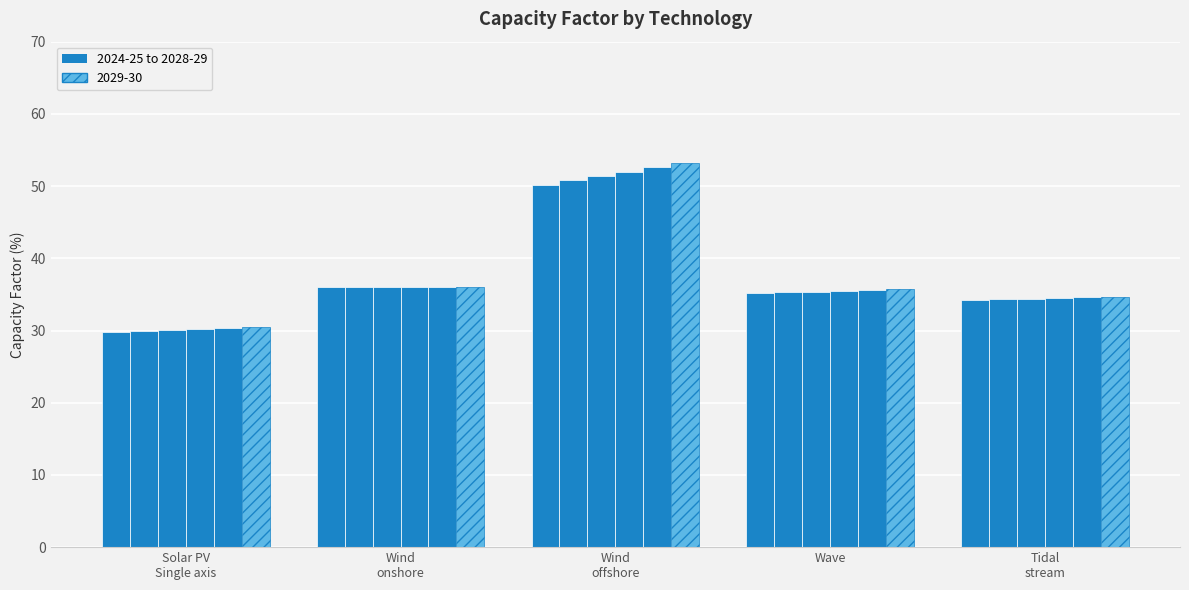

What is the label of the 5th bar from the right?

Solar PV Single axis